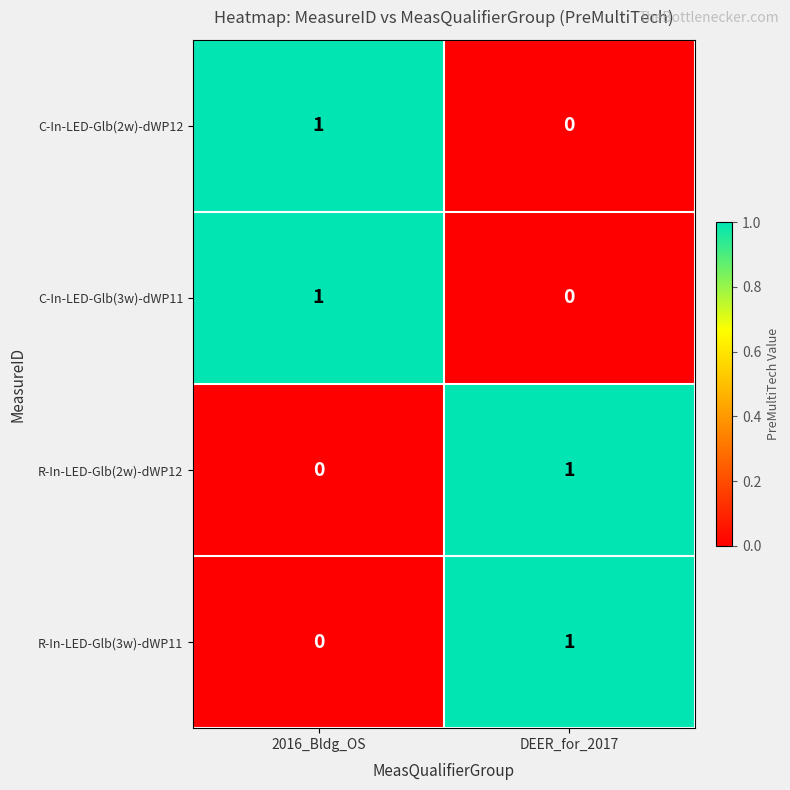

Rank the categories by C-In-LED-Glb(3w)-dWP11 value from lowest to highest.

DEER_for_2017, 2016_Bldg_OS